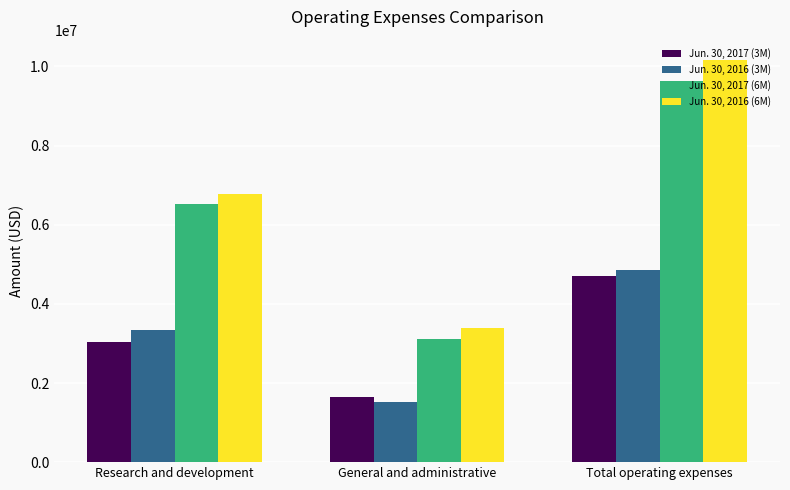

How many distinct data groups are displayed?

4